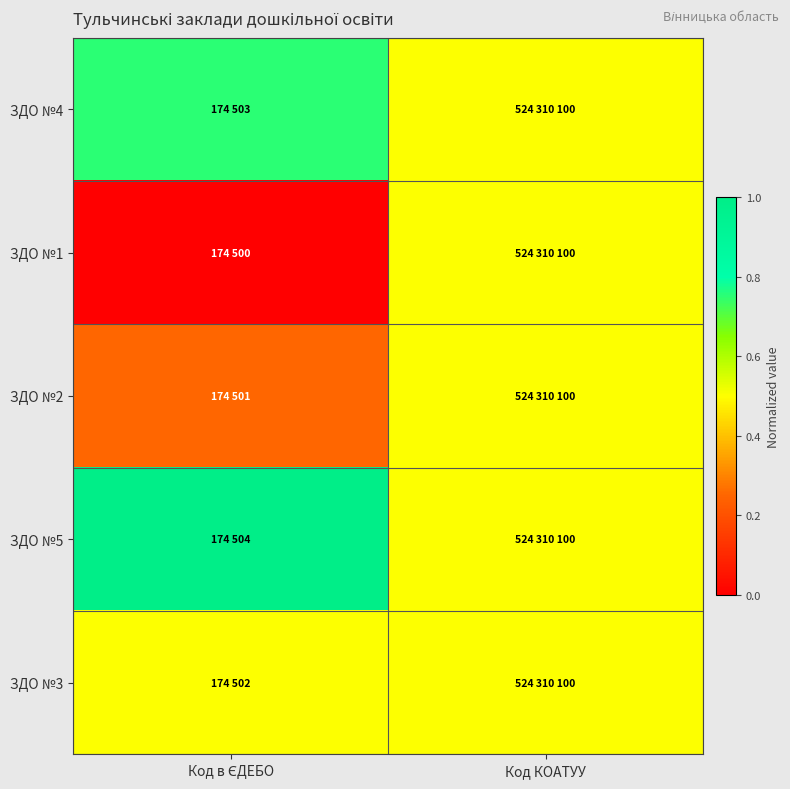

Between Код в ЄДЕБО and Код КОАТУУ, which is larger?

Код в ЄДЕБО